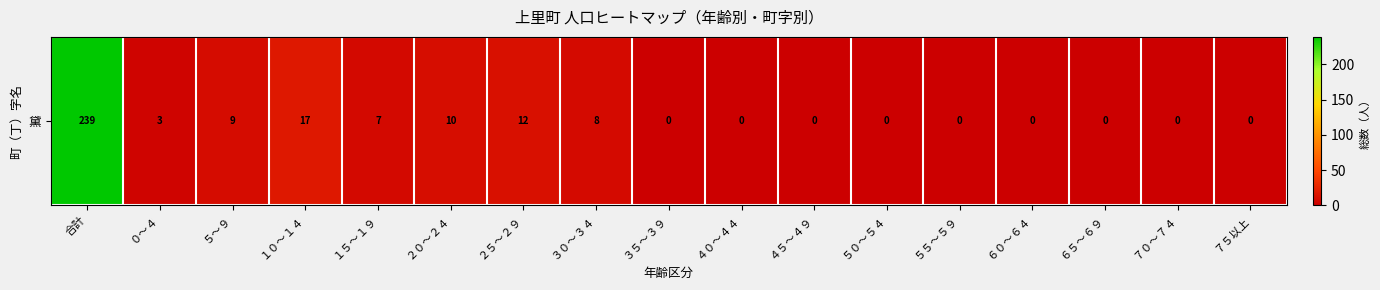

Between ５０～５４ and ４５～４９, which is larger?

５０～５４